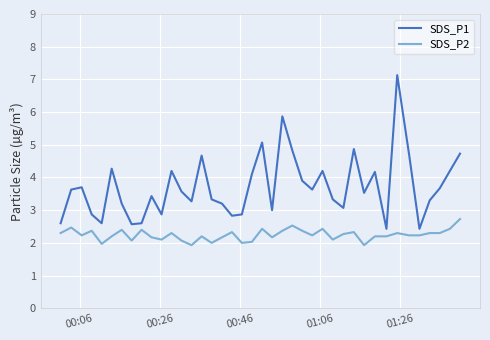

True or false: SDS_P1 and SDS_P2 intersect in this chart.

False